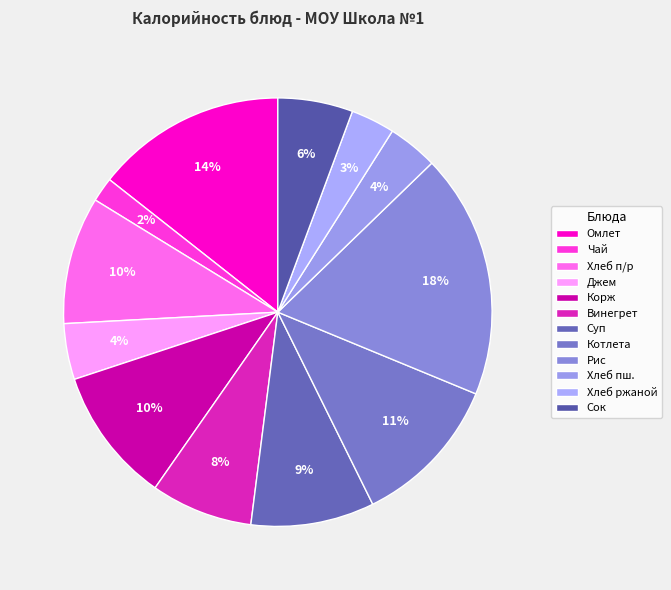

Count the number of slices in the pie.

12